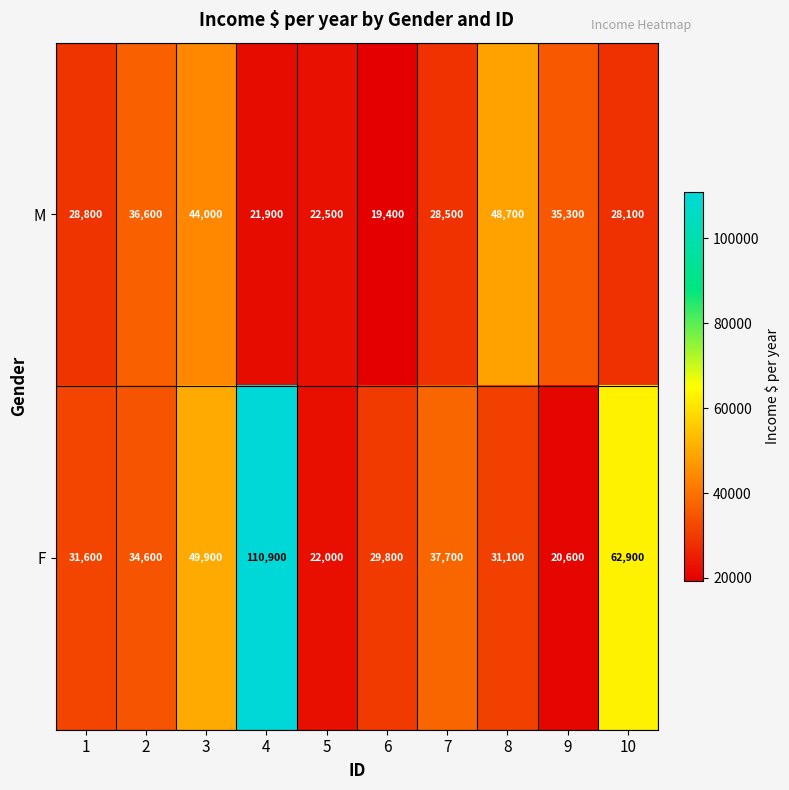

Between 3 and 5, which series saw the biggest shift?

F